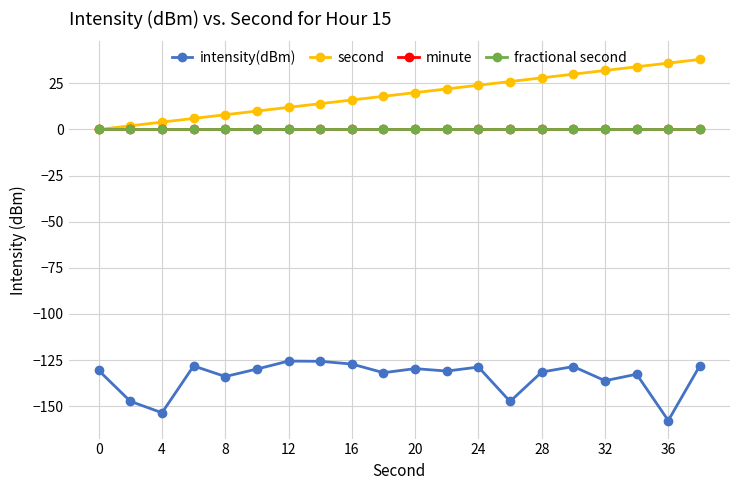

How many categories are shown in the chart?

20